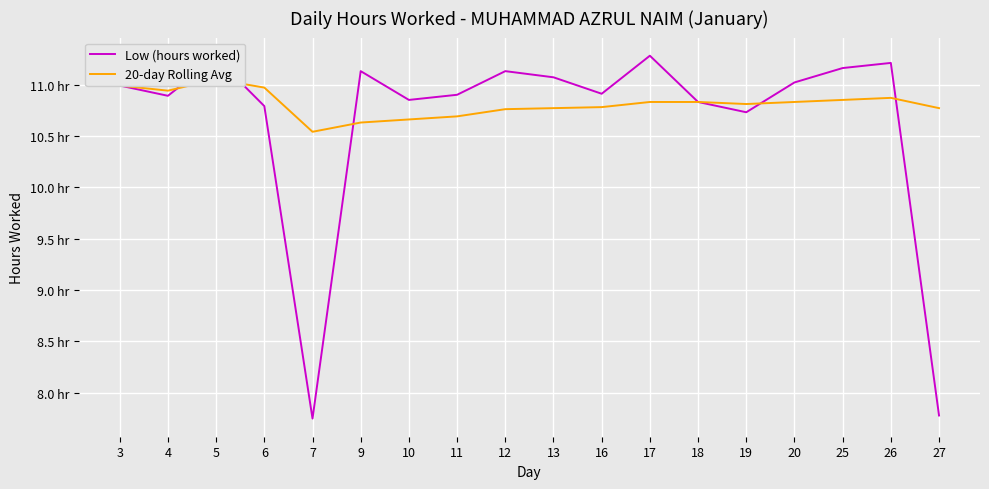

Reading right to left, what are all the values shown in this chart?

Low (hours worked): 27=7.8	26=11.2	25=11.2	20=11.0	19=10.7	18=10.8	17=11.3	16=10.9	13=11.1	12=11.1	11=10.9	10=10.8	9=11.1	7=7.8	6=10.8	5=11.3	4=10.9	3=11.0
20-day Rolling Avg: 27=10.8	26=10.9	25=10.8	20=10.8	19=10.8	18=10.8	17=10.8	16=10.8	13=10.8	12=10.8	11=10.7	10=10.7	9=10.6	7=10.5	6=11.0	5=11.1	4=10.9	3=11.0